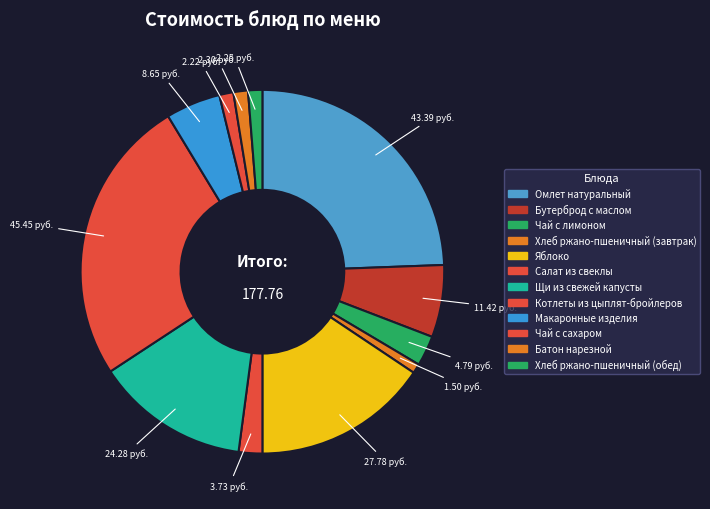

Which slice is the smallest?

Хлеб ржано-пшеничный (завтрак)